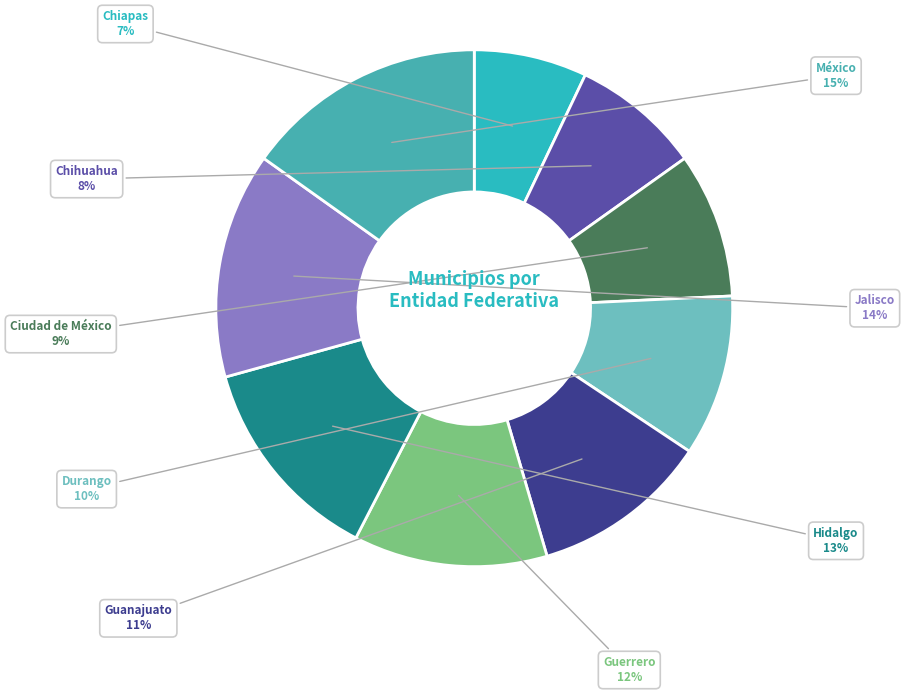

Count the number of slices in the pie.

9